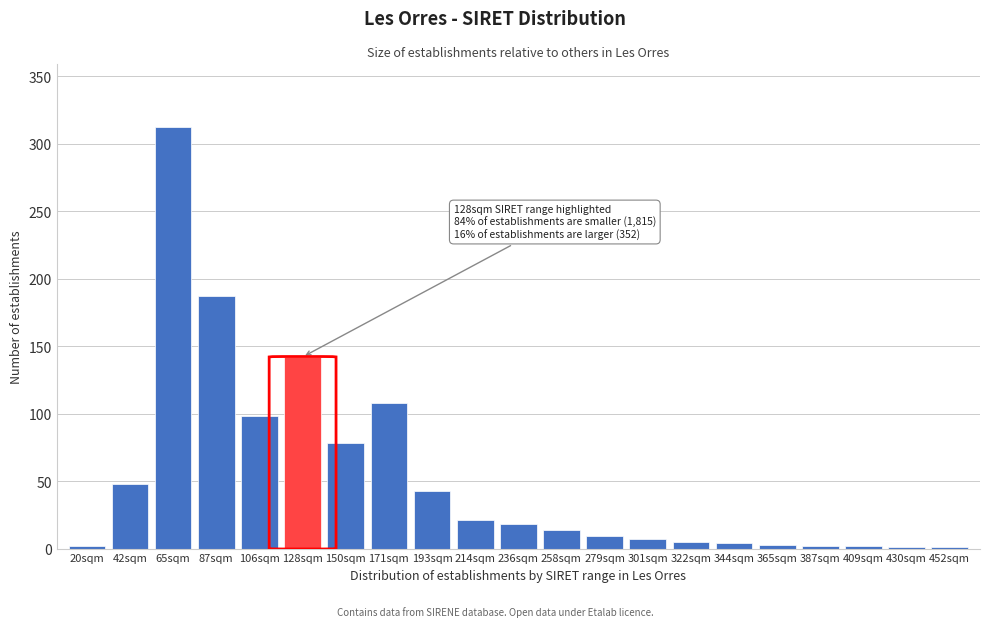

True or false: the data shows 18 at 236sqm.

True